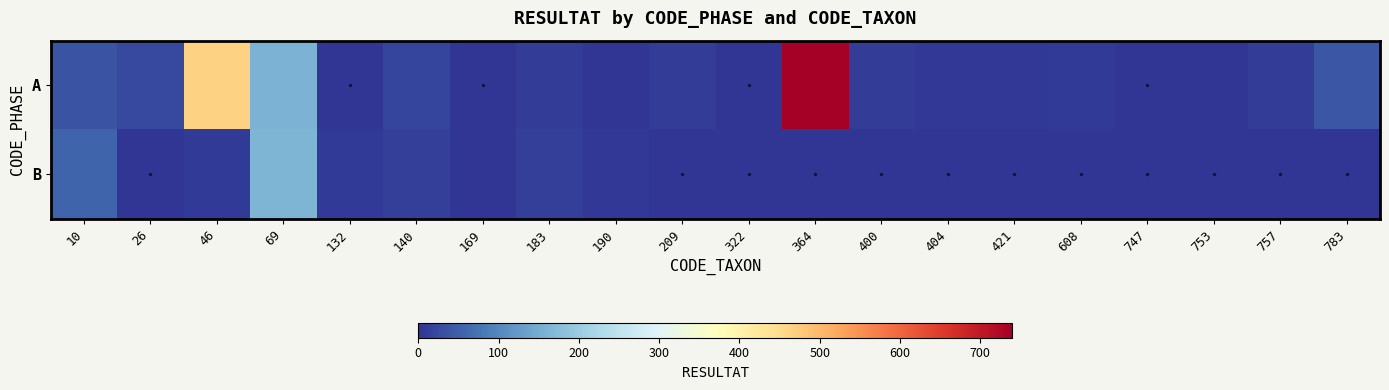

Reading left to right, list all the values displayed in this chart.

A: 10=36	26=24	46=464	69=160	132=0	140=20	169=0	183=9	190=1	209=11	322=0	364=740	400=10	404=4	421=3	608=7	747=0	753=2	757=9	783=38
B: 10=57	26=0	46=8	69=164	132=6	140=13	169=2	183=14	190=3	209=0	322=0	364=0	400=0	404=0	421=0	608=0	747=0	753=0	757=0	783=0